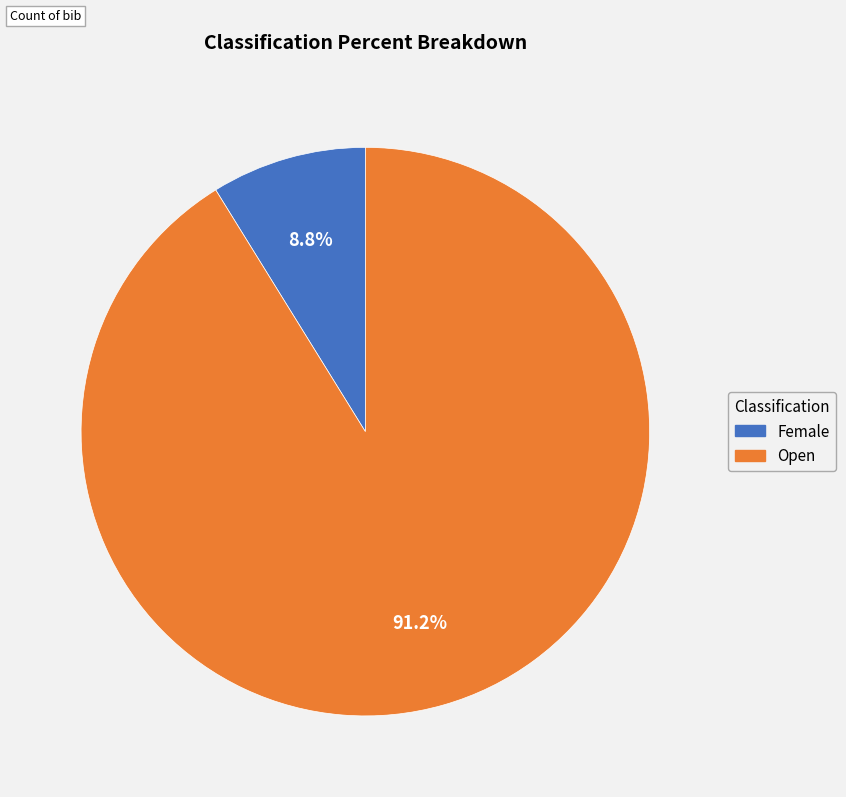

Rank the categories by value from highest to lowest.

Open, Female